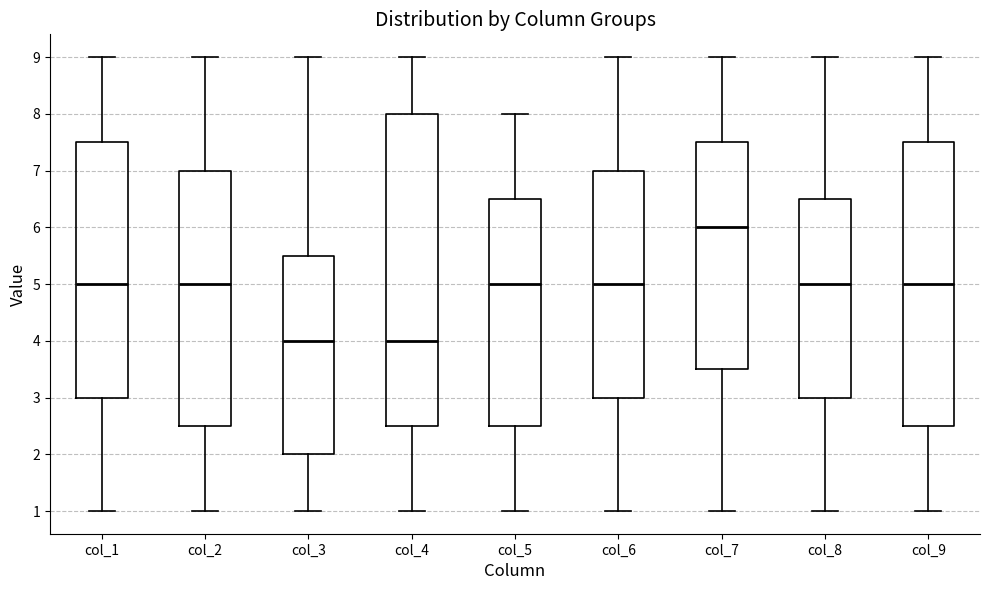

Where is the upper edge of the box for col_7 on the y-axis? The values are not printed on the chart, so give them approximately, as read against the axis.

7.5